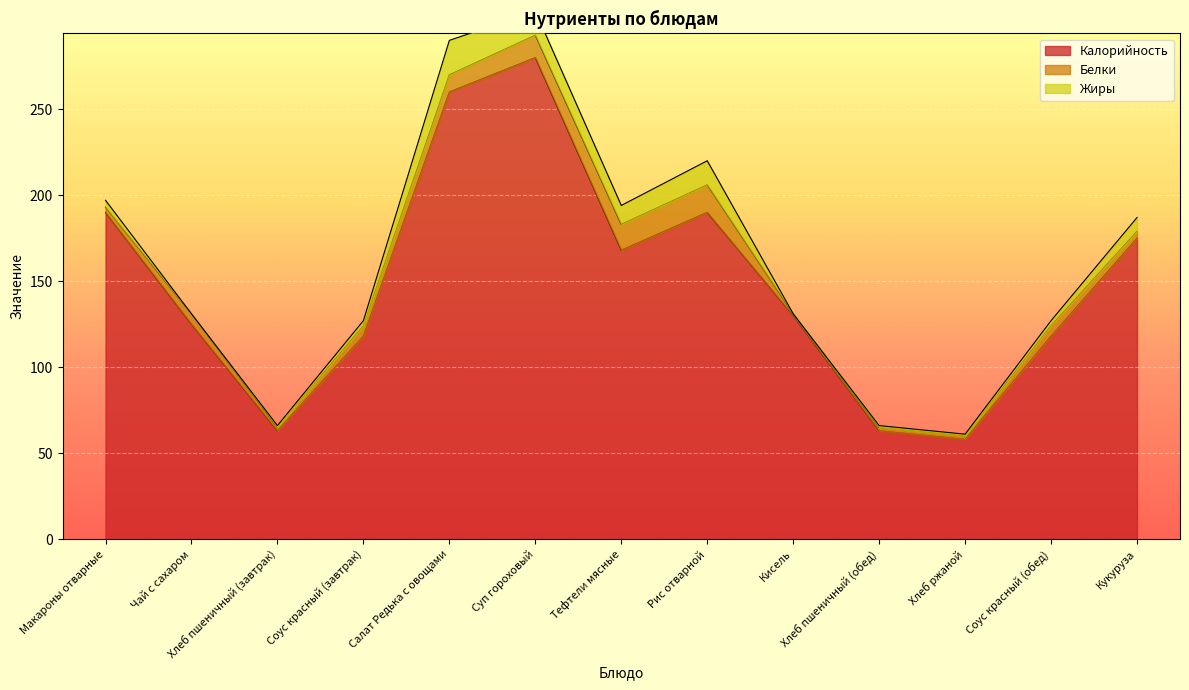

What is the label of the 3rd point from the right?

Хлеб ржаной